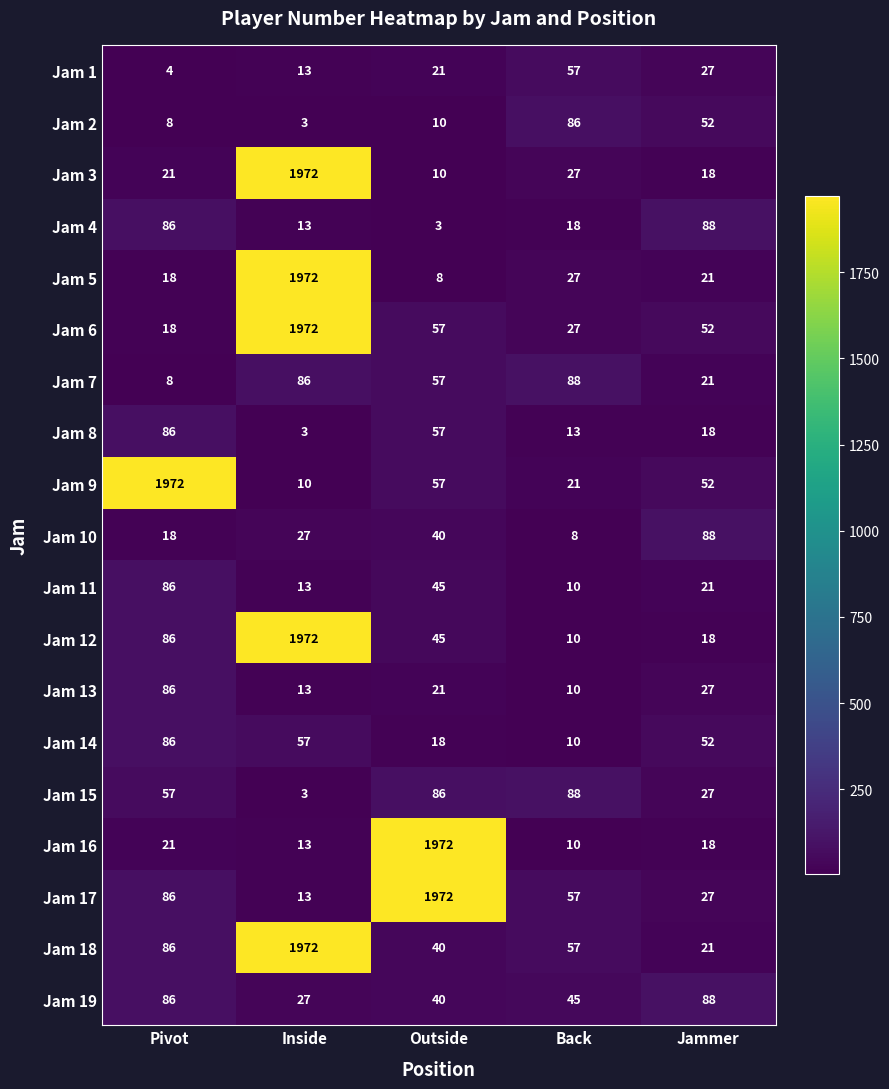

Which series has the largest total across all categories?

Jam 18